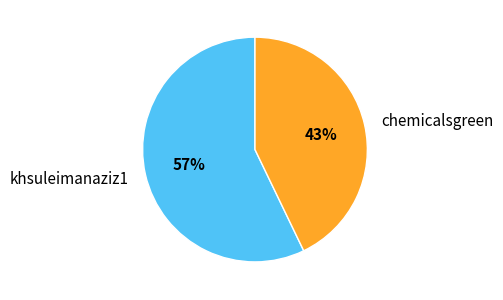

True or false: khsuleimanaziz1 accounts for 66% of the total.

False